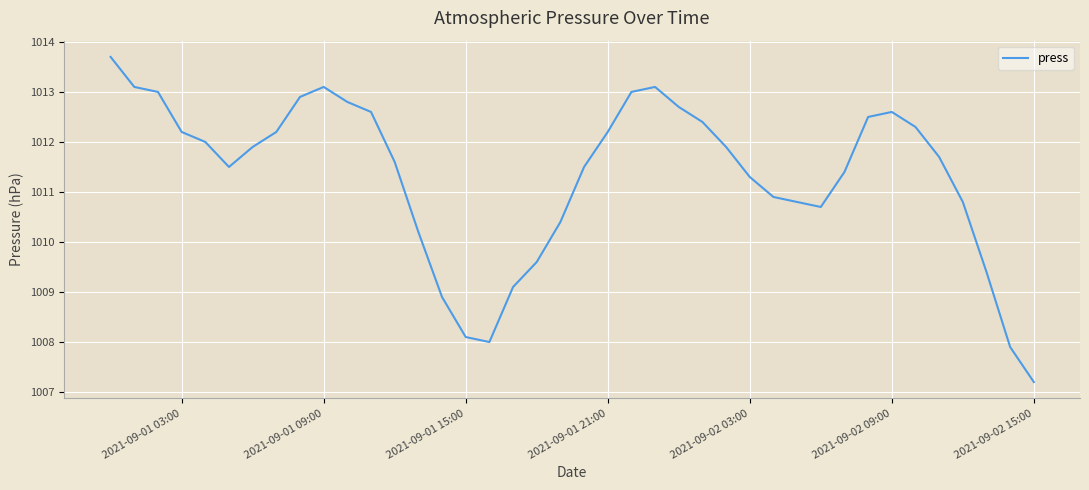

What is the difference between the maximum and minimum values?

6.5